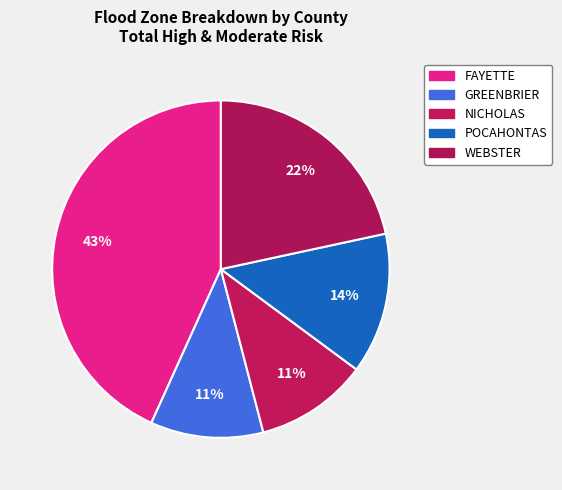

What percentage is NOT represented by FAYETTE?

56.8%